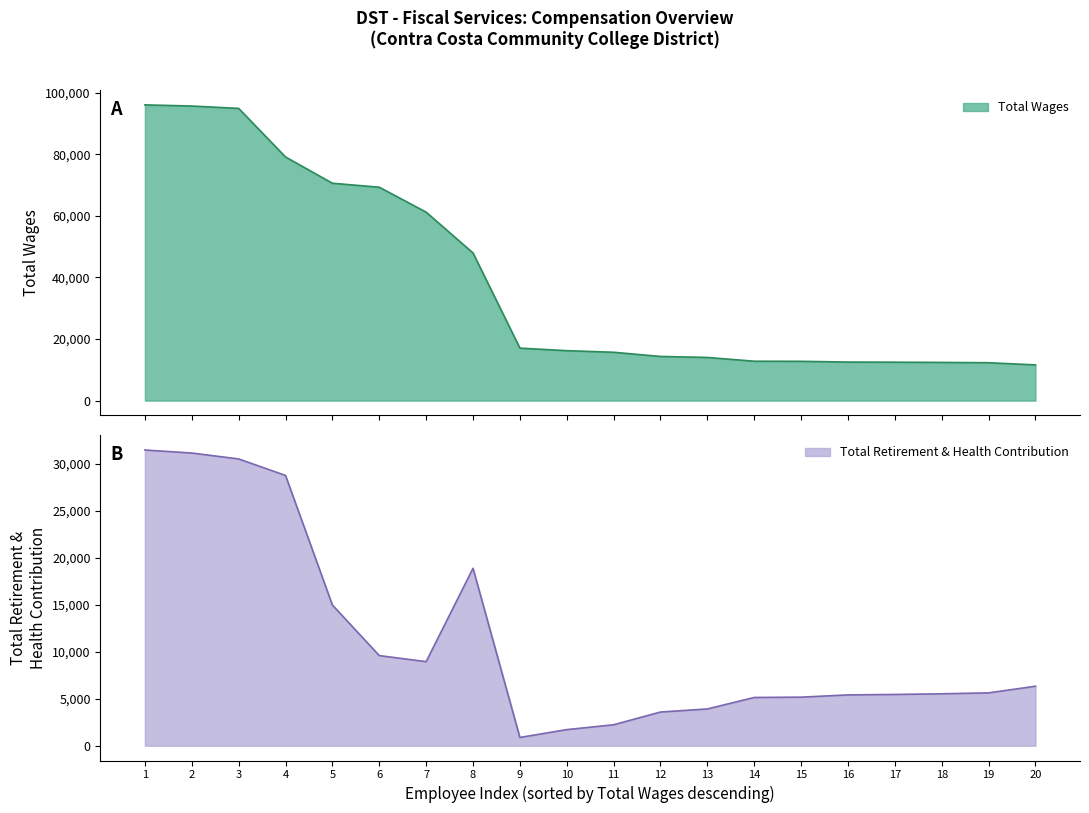

What are all the series names shown in the legend?

Total Wages, Total Retirement & Health Contribution